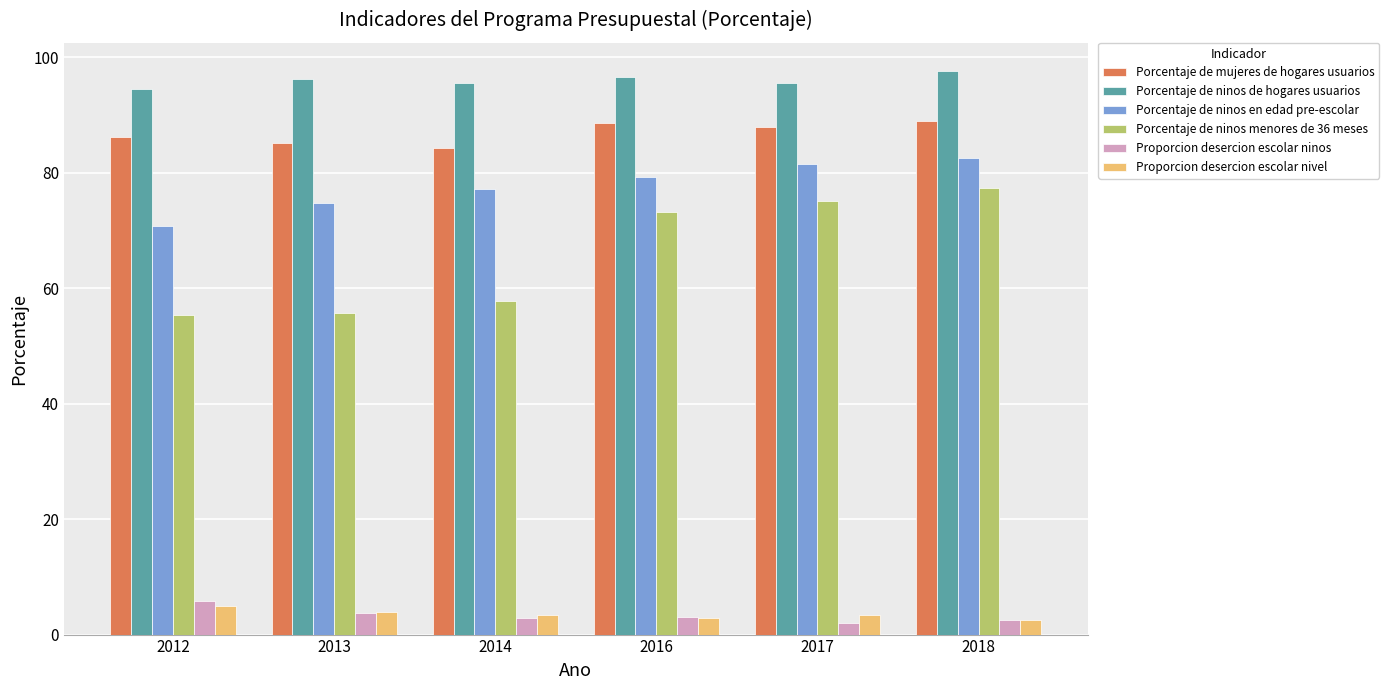

What is the lowest value of the Porcentaje de ninos de hogares usuarios series?

94.4